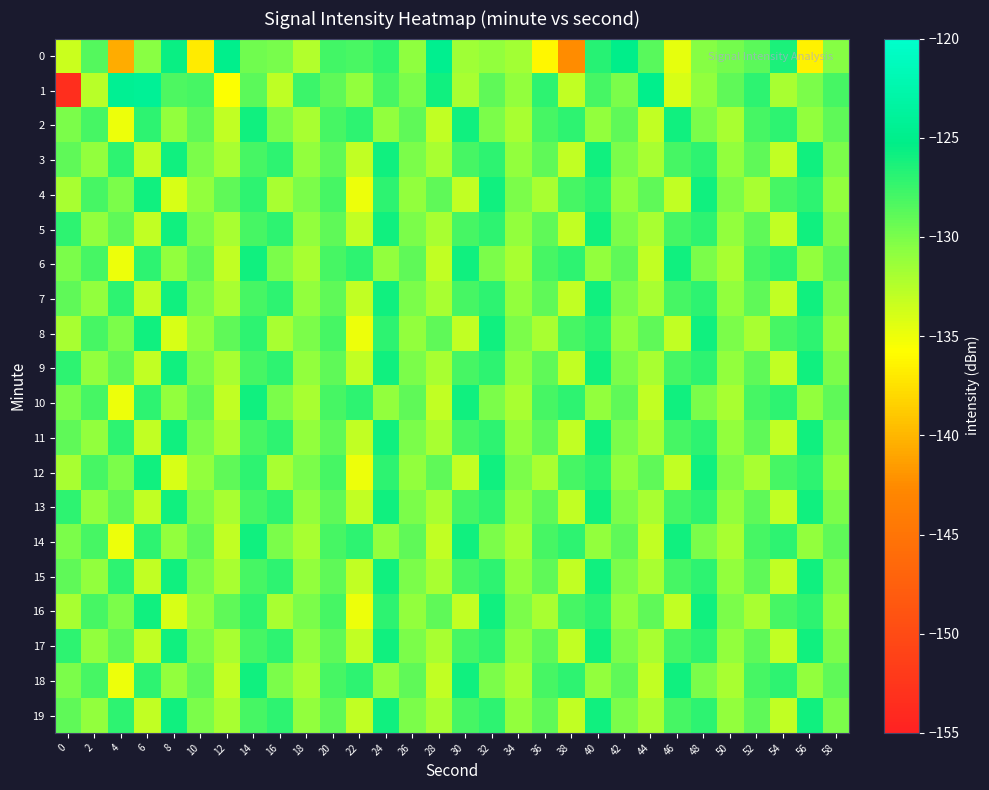

List the series in order of their peak value, highest first.

1, 0, 2, 3, 4, 5, 6, 7, 8, 9, 10, 11, 12, 13, 14, 15, 16, 17, 18, 19